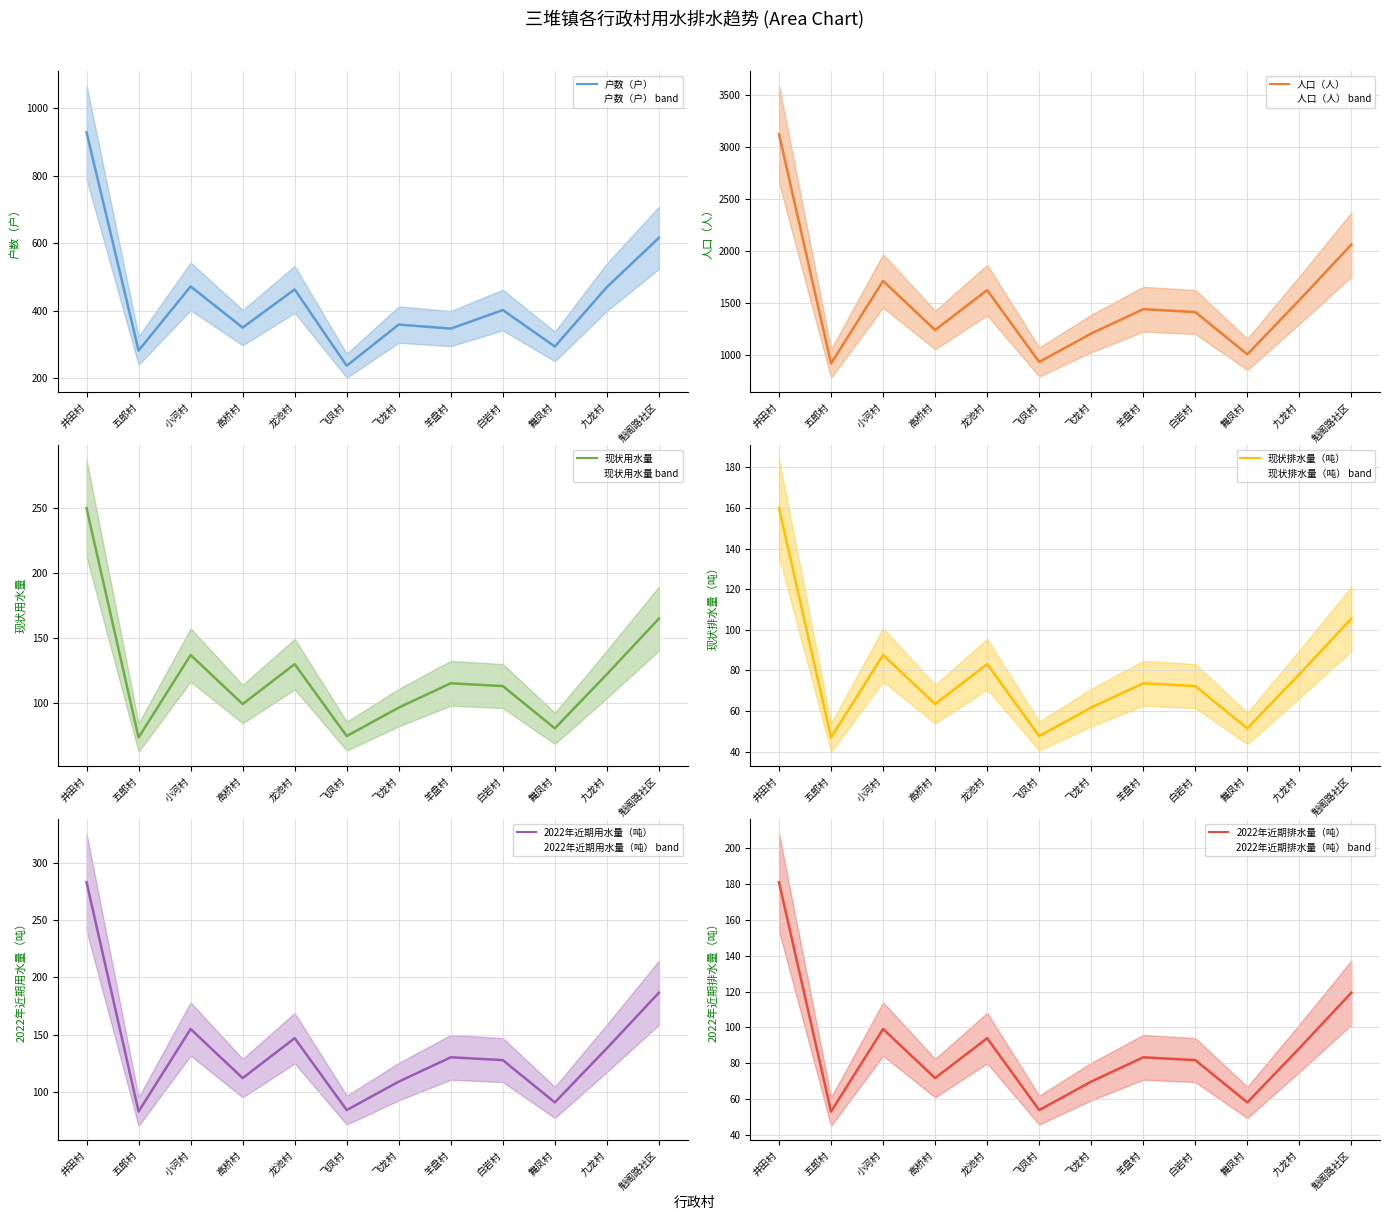

Does the chart have visible grid lines?

Yes